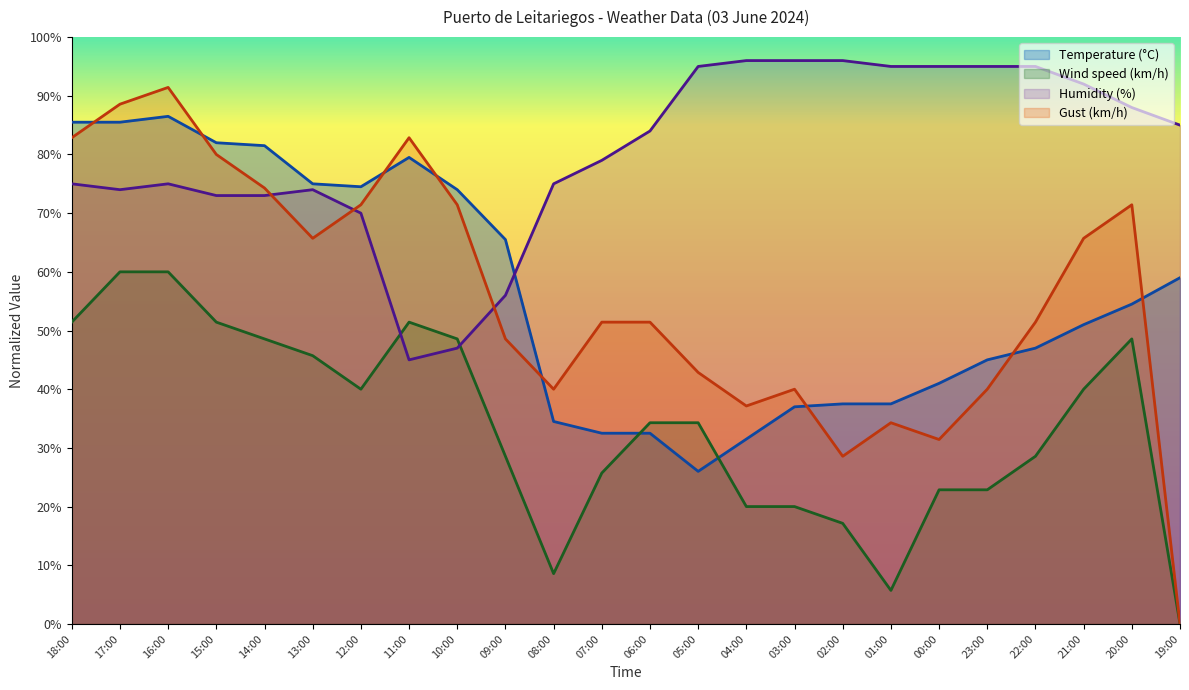

Read the Wind speed (km/h) value at 04:00.

20.0